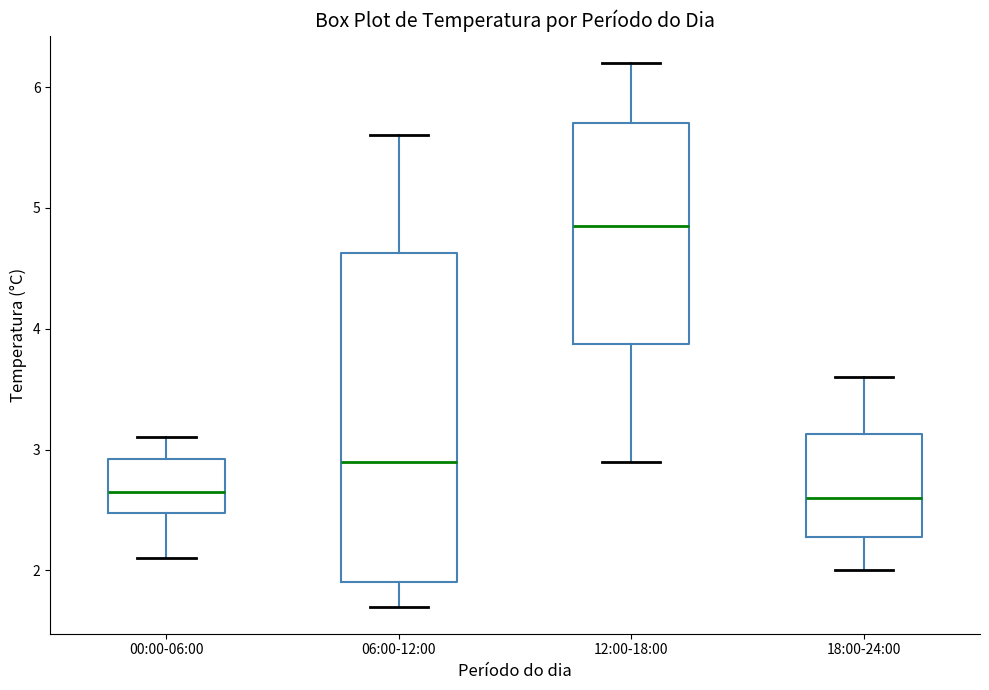

Which box is the tallest, from its lower edge to its upper edge?

06:00-12:00